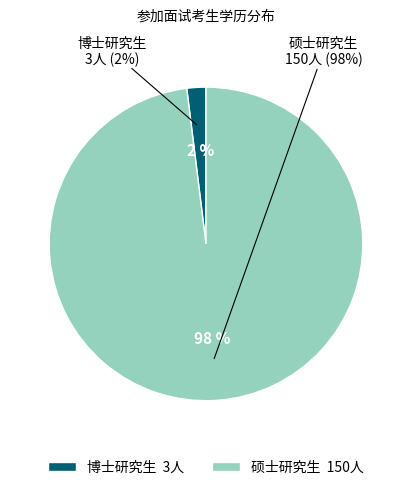

To the nearest percent, what is the difference between the largest and smallest slice percentages?

96%